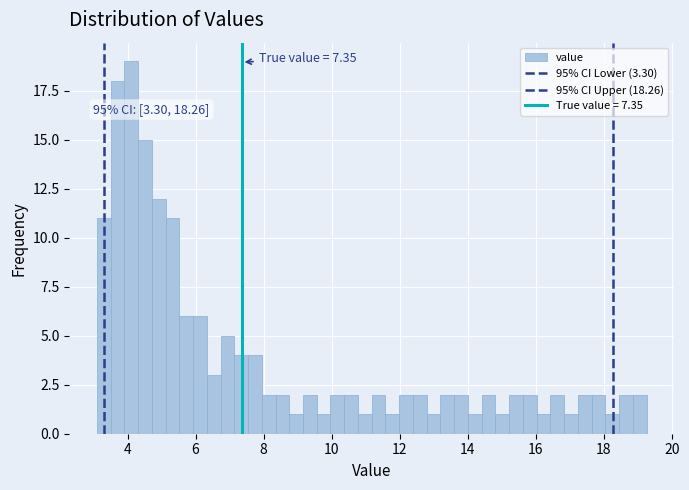

Around what value on the x-axis is the tallest bar? Give the approximate position of its centre, as read against the axis.

4.2